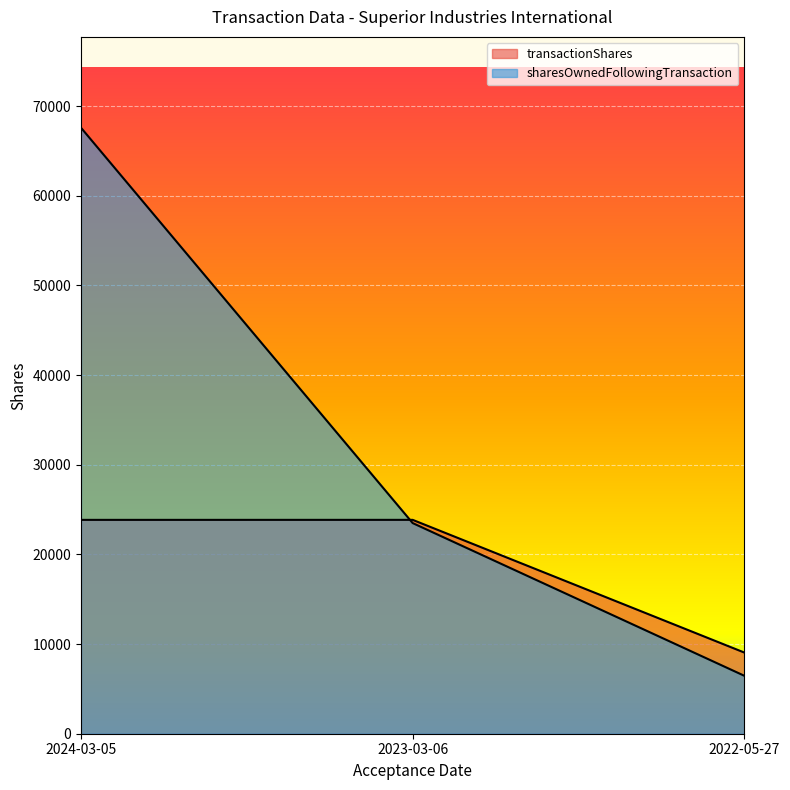

How many distinct data groups are displayed?

2